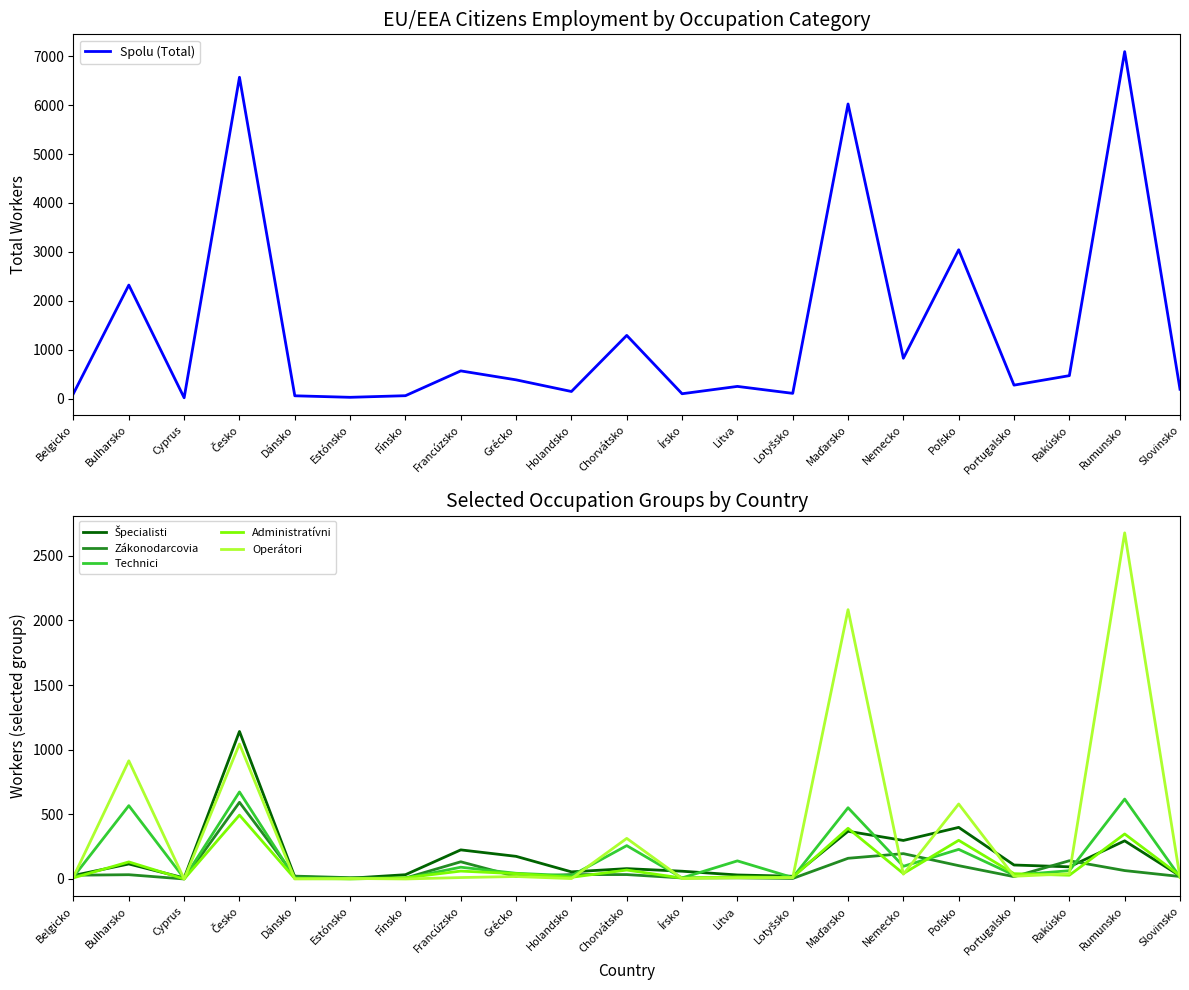

Reading left to right, what are all the values shown in this chart?

Spolu (Total): Belgicko=104	Bulharsko=2320	Cyprus=16	Česko=6569	Dánsko=56	Estónsko=25	Fínsko=58	Francúzsko=565	Grécko=382	Holandsko=144	Chorvátsko=1291	Írsko=98	Litva=248	Lotyšsko=106	Maďarsko=6023	Nemecko=824	Poľsko=3042	Portugalsko=274	Rakúsko=468	Rumunsko=7093	Slovinsko=190
Špecialisti: Belgicko=27	Bulharsko=116	Cyprus=8	Česko=1141	Dánsko=16	Estónsko=6	Fínsko=33	Francúzsko=225	Grécko=175	Holandsko=55	Chorvátsko=80	Írsko=60	Litva=31	Lotyšsko=21	Maďarsko=369	Nemecko=298	Poľsko=399	Portugalsko=108	Rakúsko=94	Rumunsko=295	Slovinsko=24
Zákonodarcovia: Belgicko=29	Bulharsko=33	Cyprus=0	Česko=593	Dánsko=22	Estónsko=10	Fínsko=7	Francúzsko=133	Grécko=19	Holandsko=34	Chorvátsko=34	Írsko=8	Litva=9	Lotyšsko=4	Maďarsko=160	Nemecko=196	Poľsko=103	Portugalsko=18	Rakúsko=141	Rumunsko=65	Slovinsko=19
Technici: Belgicko=17	Bulharsko=567	Cyprus=5	Česko=673	Dánsko=7	Estónsko=2	Fínsko=5	Francúzsko=91	Grécko=44	Holandsko=25	Chorvátsko=258	Írsko=8	Litva=140	Lotyšsko=11	Maďarsko=551	Nemecko=98	Poľsko=229	Portugalsko=30	Rakúsko=64	Rumunsko=618	Slovinsko=15
Administratívni: Belgicko=9	Bulharsko=132	Cyprus=0	Česko=494	Dánsko=3	Estónsko=0	Fínsko=9	Francúzsko=61	Grécko=41	Holandsko=13	Chorvátsko=69	Írsko=7	Litva=16	Lotyšsko=12	Maďarsko=392	Nemecko=42	Poľsko=299	Portugalsko=41	Rakúsko=29	Rumunsko=348	Slovinsko=26
Operátori: Belgicko=17	Bulharsko=914	Cyprus=0	Česko=1044	Dánsko=0	Estónsko=4	Fínsko=0	Francúzsko=11	Grécko=19	Holandsko=3	Chorvátsko=314	Írsko=4	Litva=9	Lotyšsko=10	Maďarsko=2083	Nemecko=37	Poľsko=580	Portugalsko=21	Rakúsko=40	Rumunsko=2677	Slovinsko=12